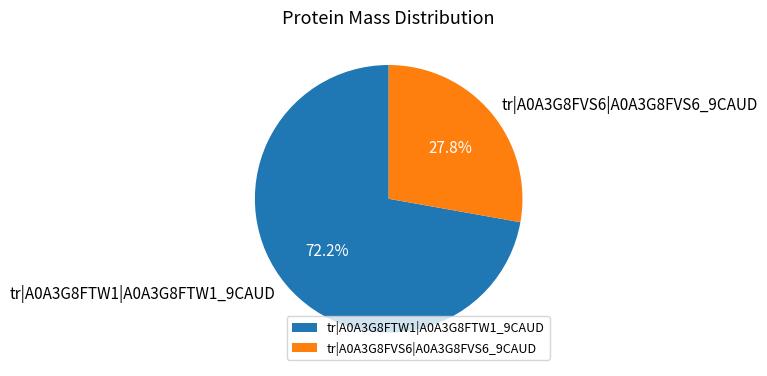

To the nearest percent, what portion does tr|A0A3G8FVS6|A0A3G8FVS6_9CAUD represent?

28%